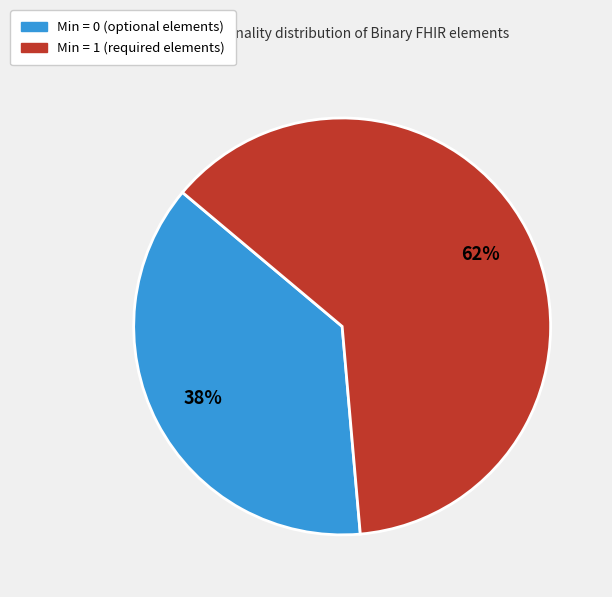

Is there a majority slice in this chart?

Yes